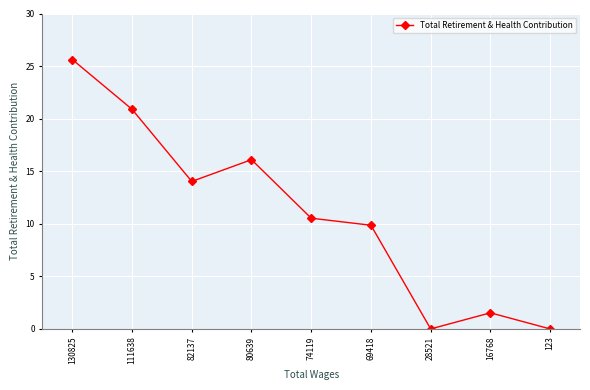

Reading right to left, list all the values displayed in this chart.

0.0	1.5	0.0	9.9	10.5	16.1	14.0	20.9	25.6